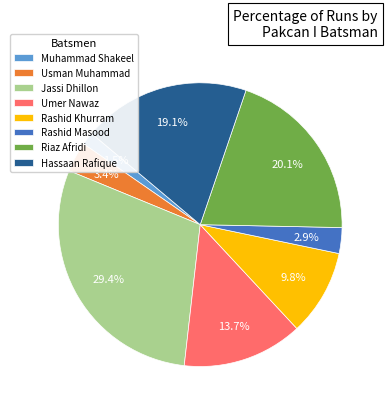

To the nearest percent, what percentage of the pie is Umer Nawaz?

14%